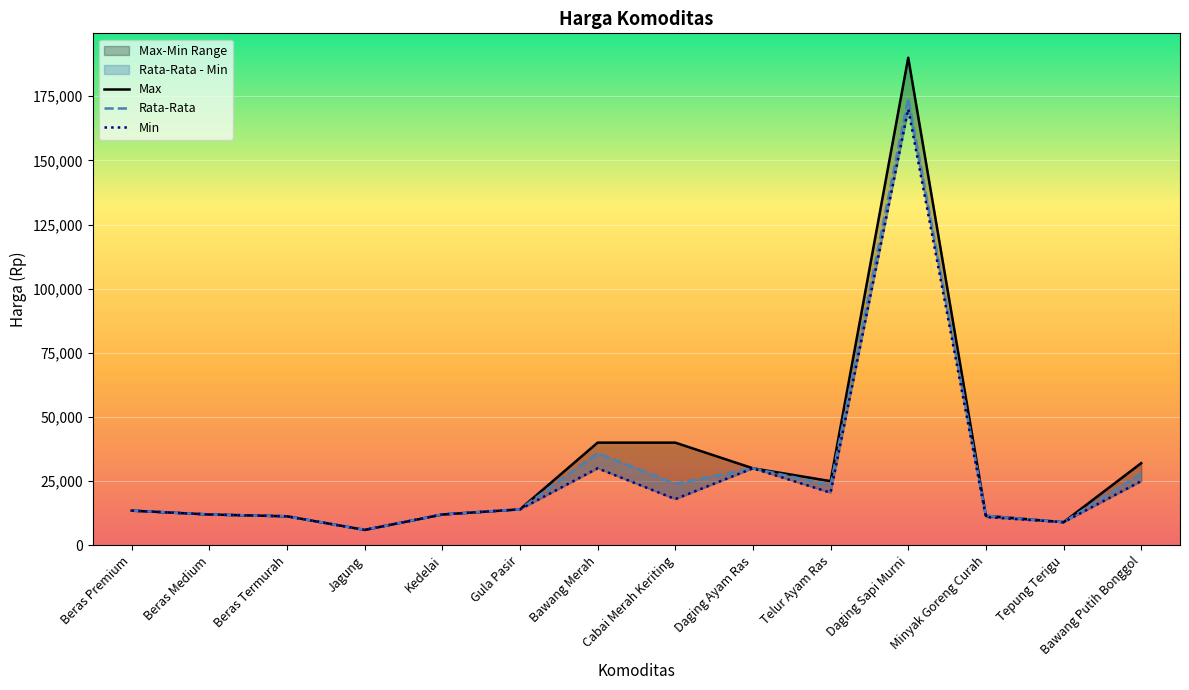

List the labels in order of Max value, largest first.

Daging Sapi Murni, Bawang Merah, Cabai Merah Keriting, Bawang Putih Bonggol, Daging Ayam Ras, Telur Ayam Ras, Gula Pasir, Beras Premium, Beras Medium, Kedelai, Minyak Goreng Curah, Beras Termurah, Tepung Terigu, Jagung